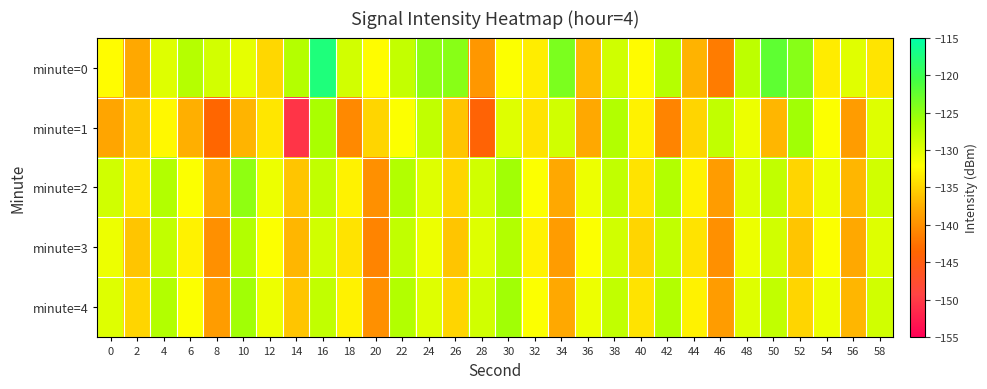

List the series in order of their peak value, lowest first.

minute=3, minute=1, minute=4, minute=2, minute=0